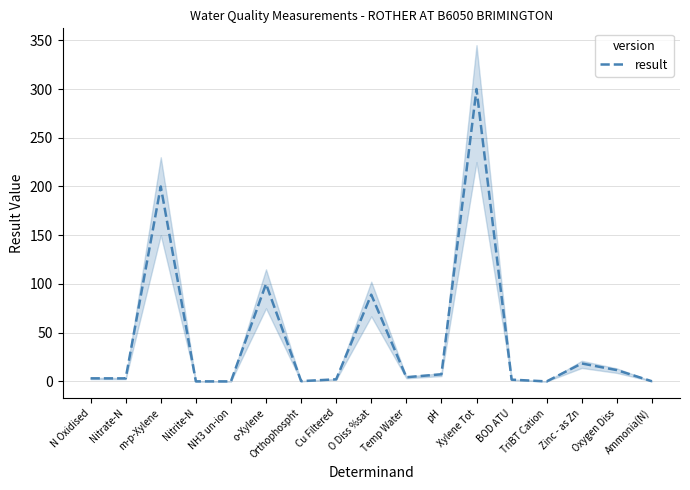

True or false: the data shows 1.8 at BOD ATU.

True